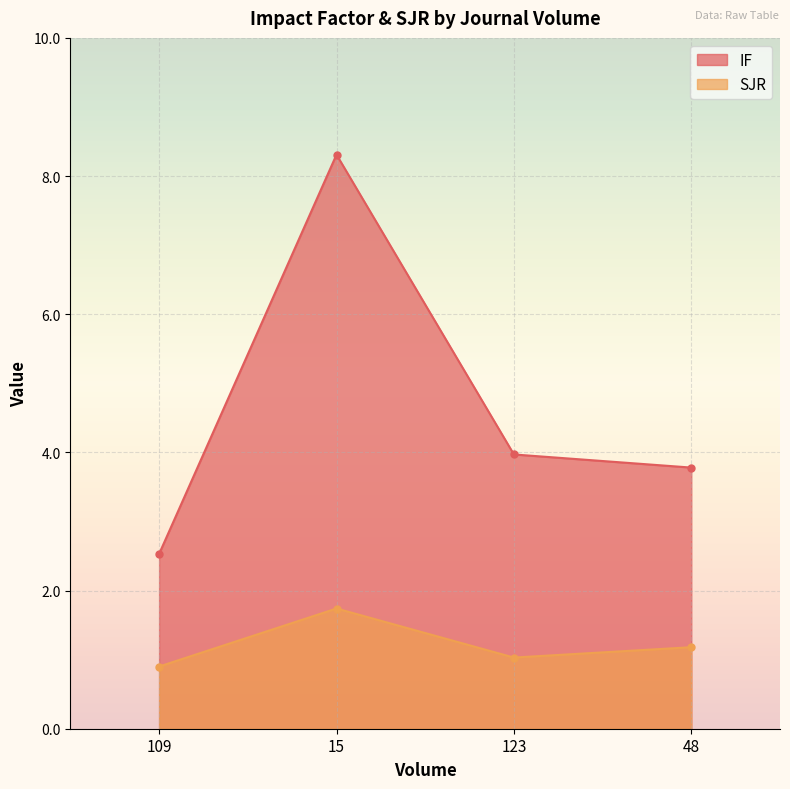

Rank the series by their average value, from lowest to highest.

SJR, IF